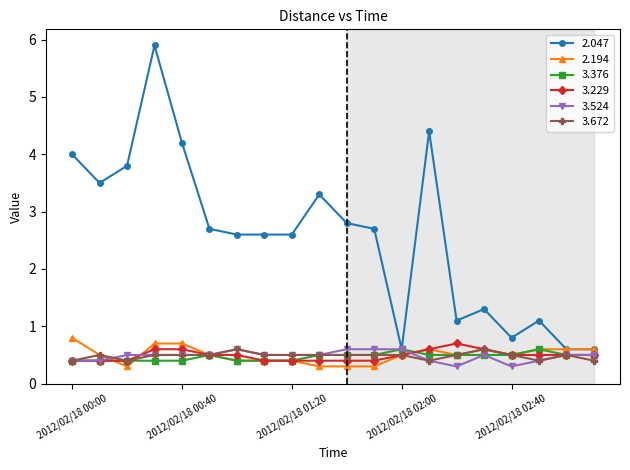

Which series has the largest total across all categories?

2.047